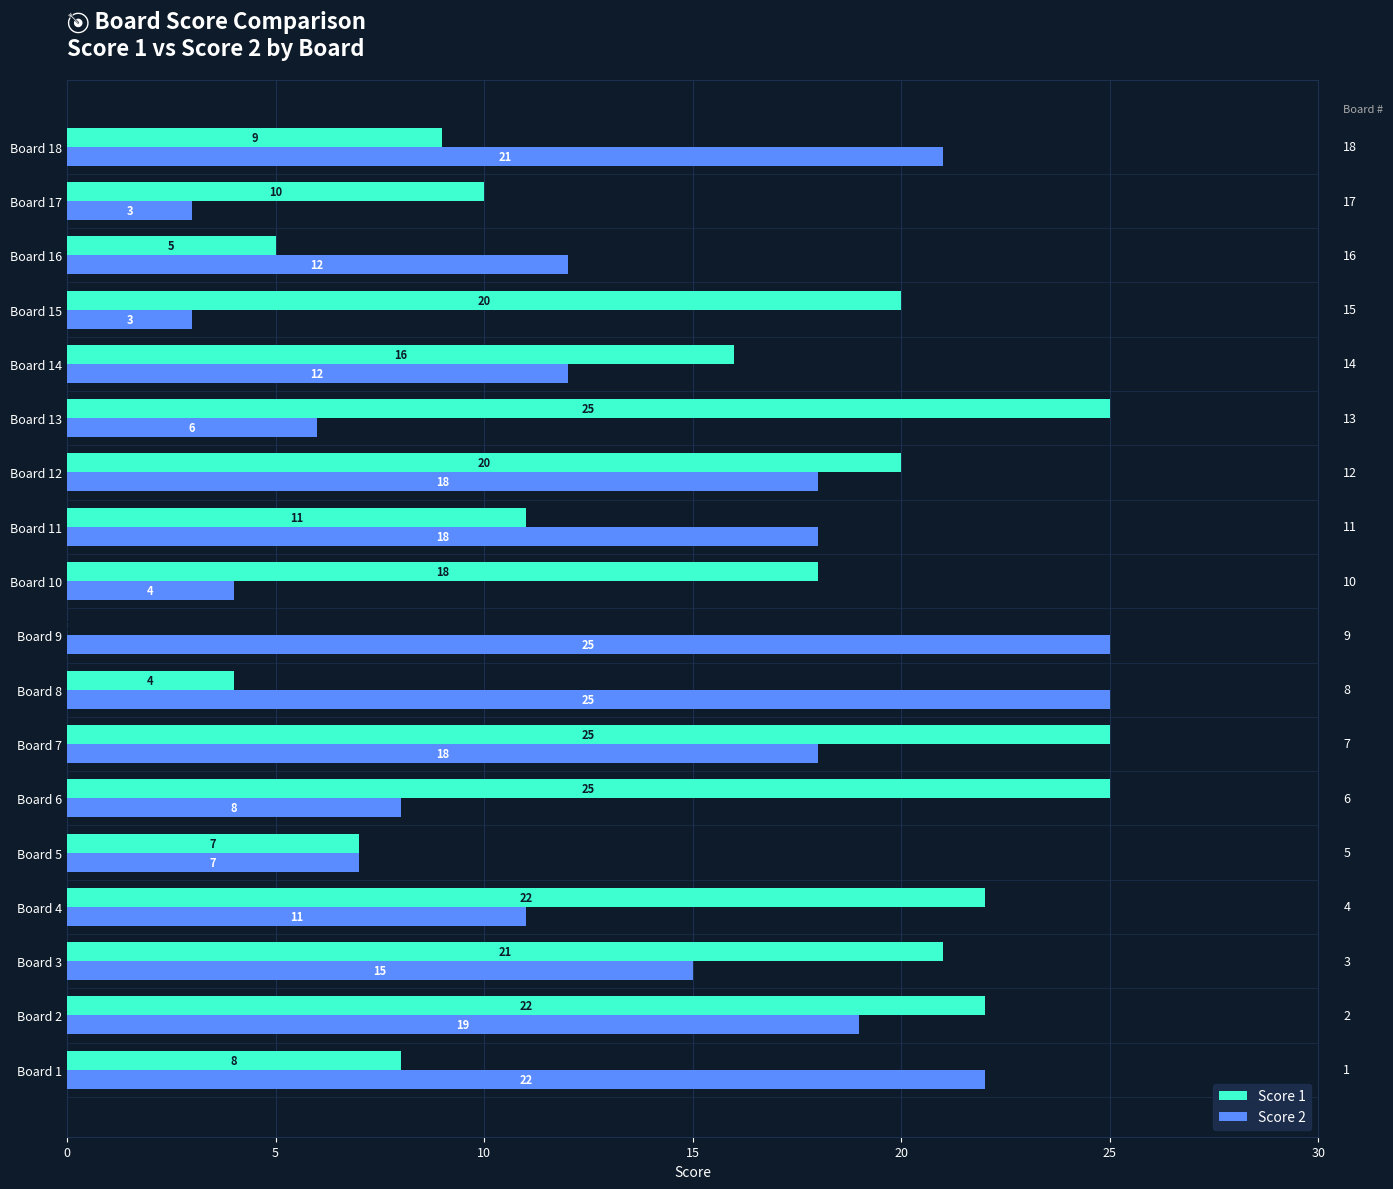

Is it true that Score 2 equals 3 at Board 5?

False